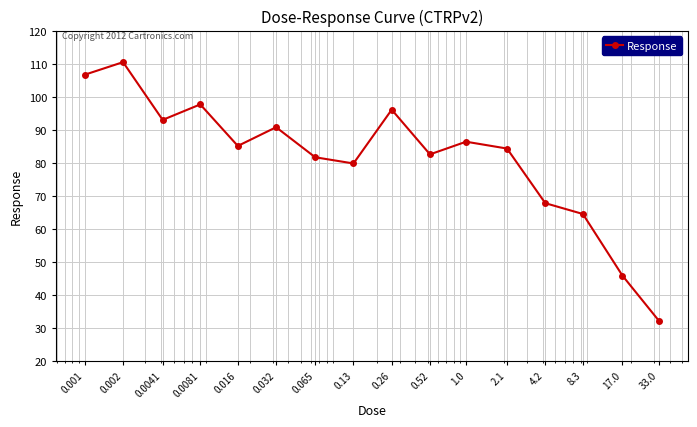

What is the difference between the maximum and second lowest values?

64.7